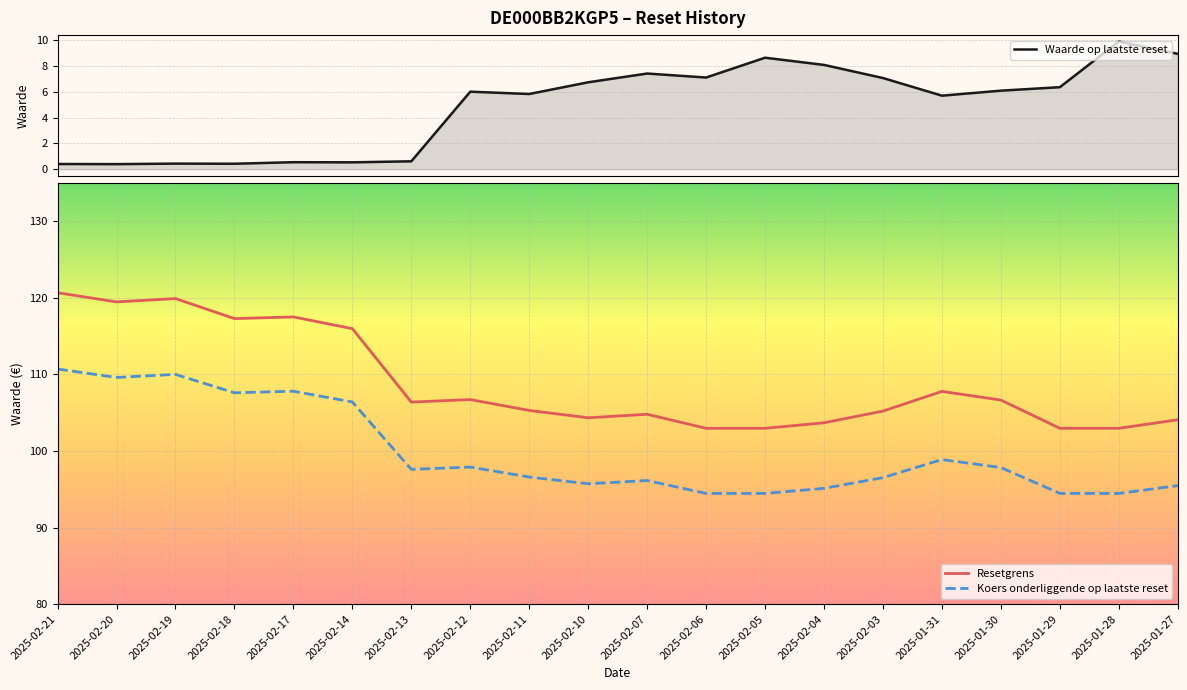

How many values in the Koers onderliggende op laatste reset series exceed 97?

10